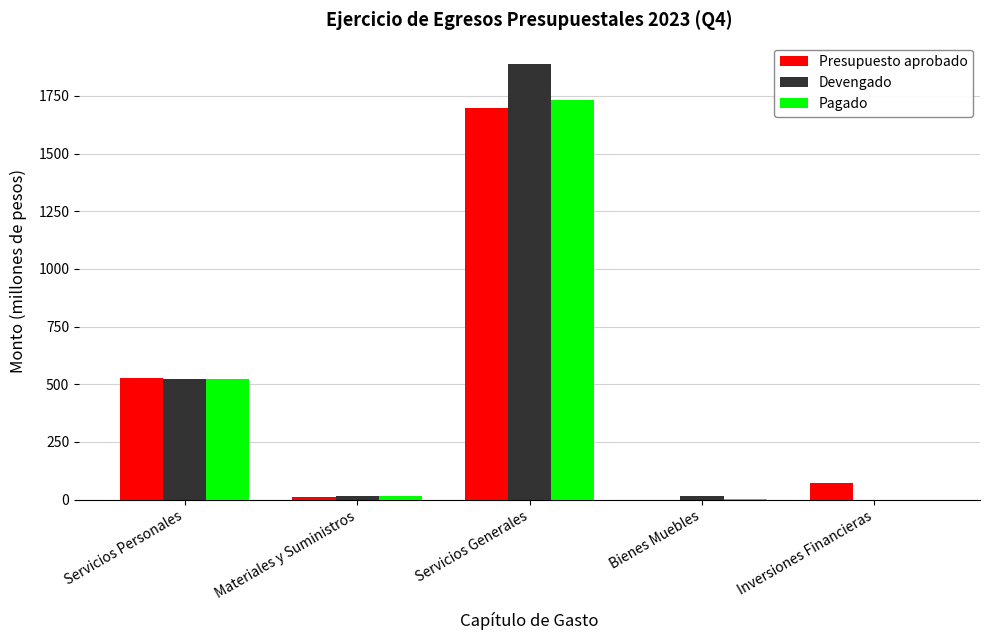

At which label does Pagado reach its peak?

Servicios Generales